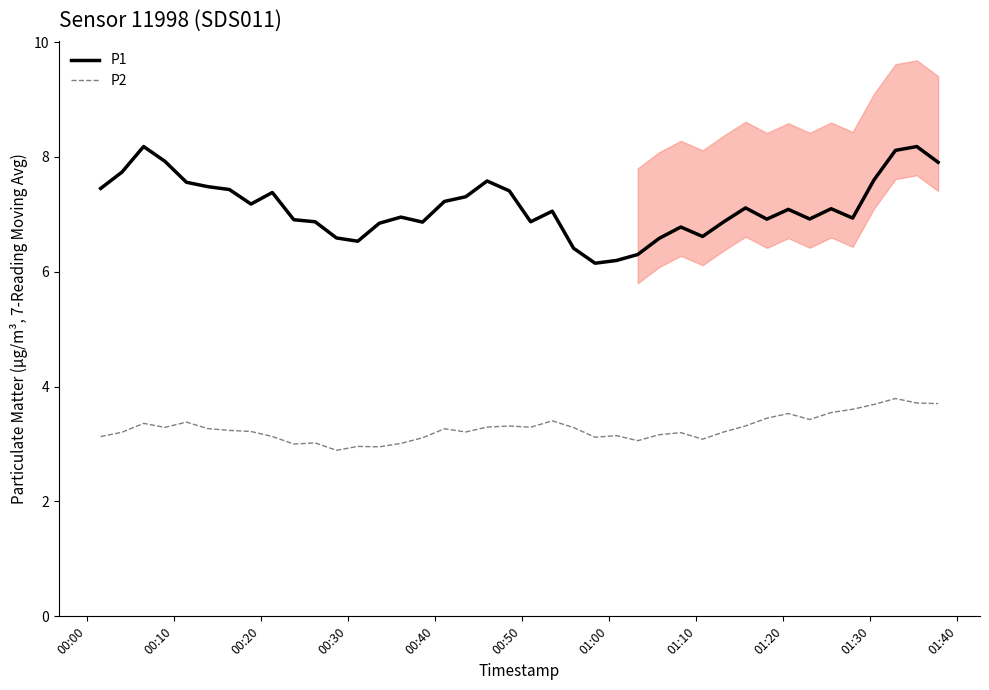

Reading left to right, list all the values displayed in this chart.

P1: 7.5	7.7	8.2	7.9	7.6	7.5	7.4	7.2	7.4	6.9	6.9	6.6	6.5	6.8	7.0	6.9	7.2	7.3	7.6	7.4	6.9	7.1	6.4	6.1	6.2	6.3	6.6	6.8	6.6	6.9	7.1	6.9	7.1	6.9	7.1	6.9	7.6	8.1	8.2	7.9
P2: 3.1	3.2	3.4	3.3	3.4	3.3	3.2	3.2	3.1	3.0	3.0	2.9	3.0	3.0	3.0	3.1	3.3	3.2	3.3	3.3	3.3	3.4	3.3	3.1	3.1	3.1	3.2	3.2	3.1	3.2	3.3	3.4	3.5	3.4	3.5	3.6	3.7	3.8	3.7	3.7